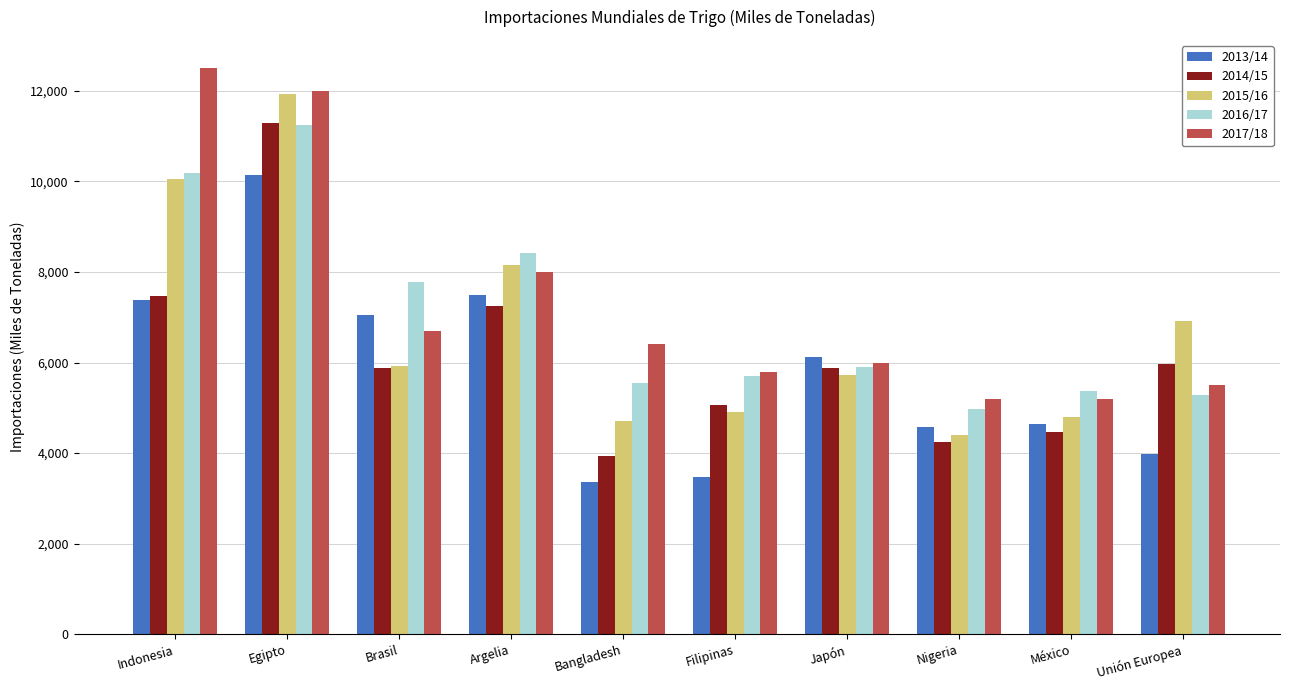

What is the sum of all 2015/16 values?

67529